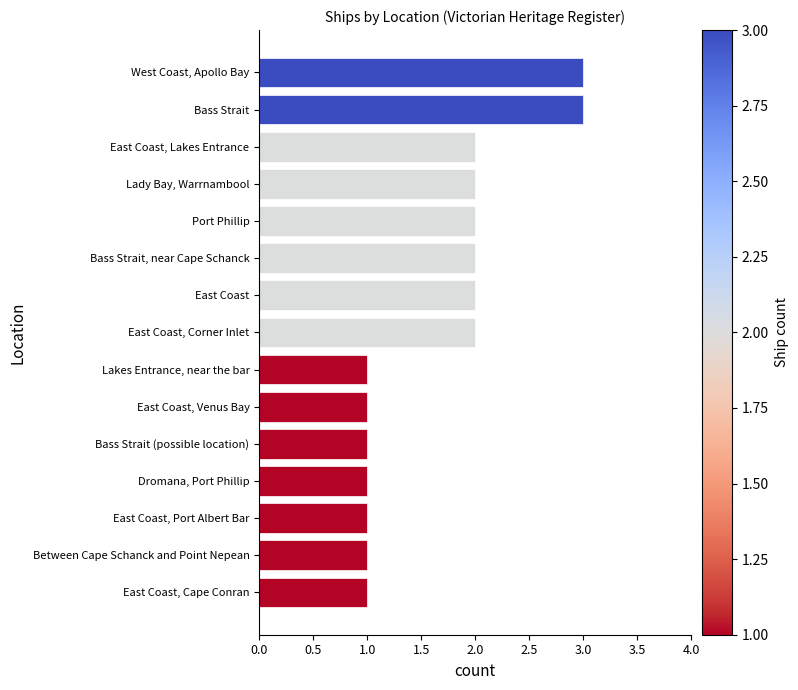

What position from the bottom is Bass Strait (possible location)?

5